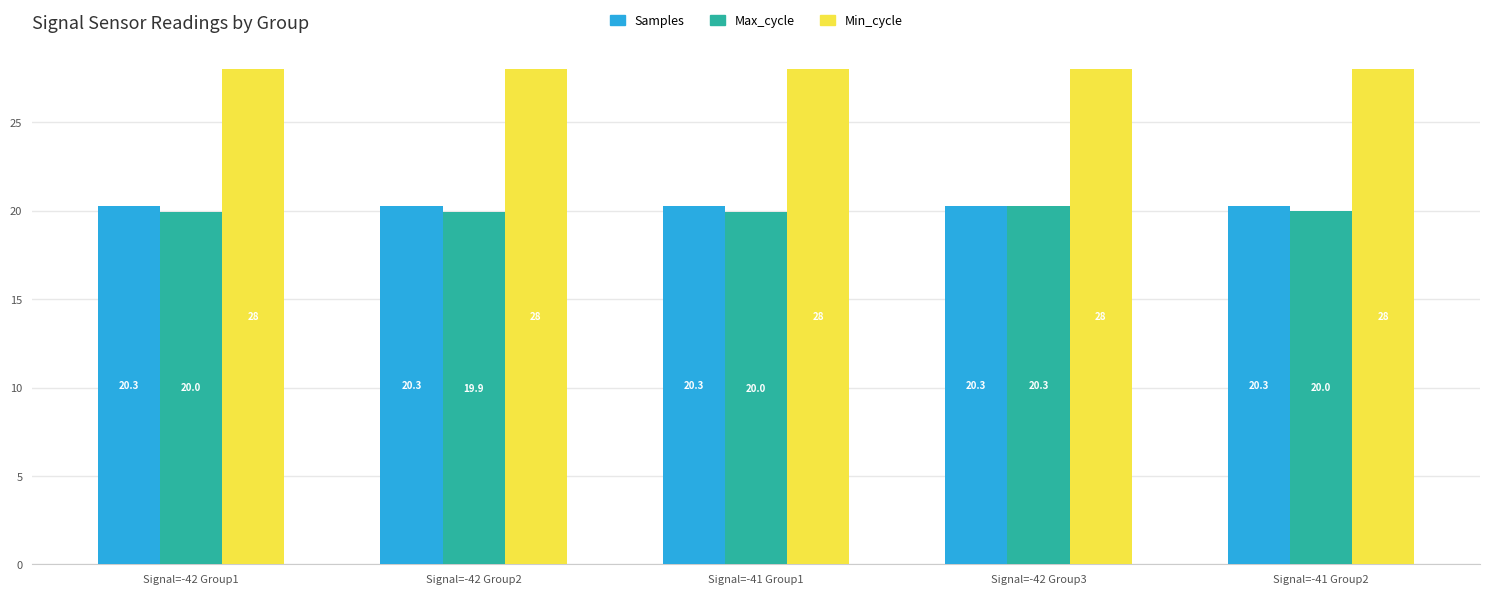

True or false: Max_cycle has a value of 31.8 at Signal=-41 Group2.

False